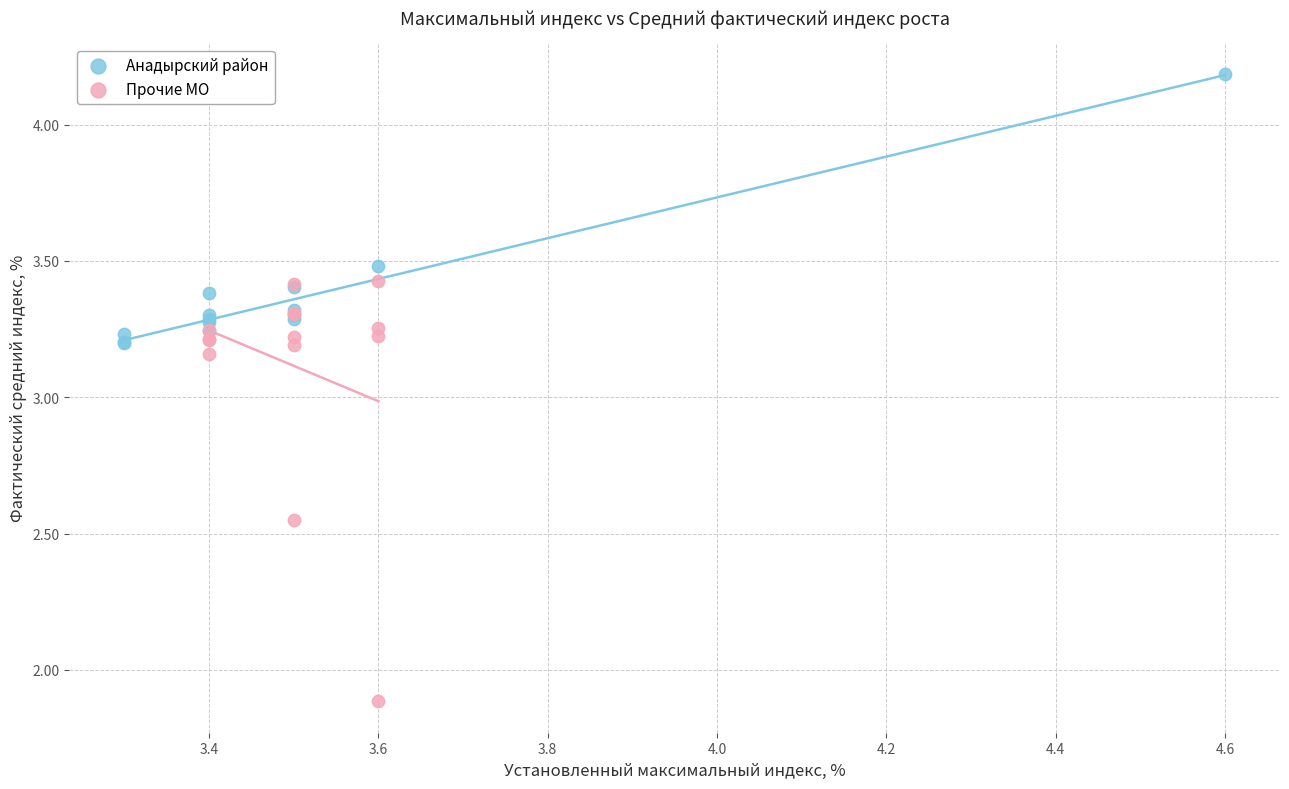

Which series has the widest spread of Y values?

Прочие МО